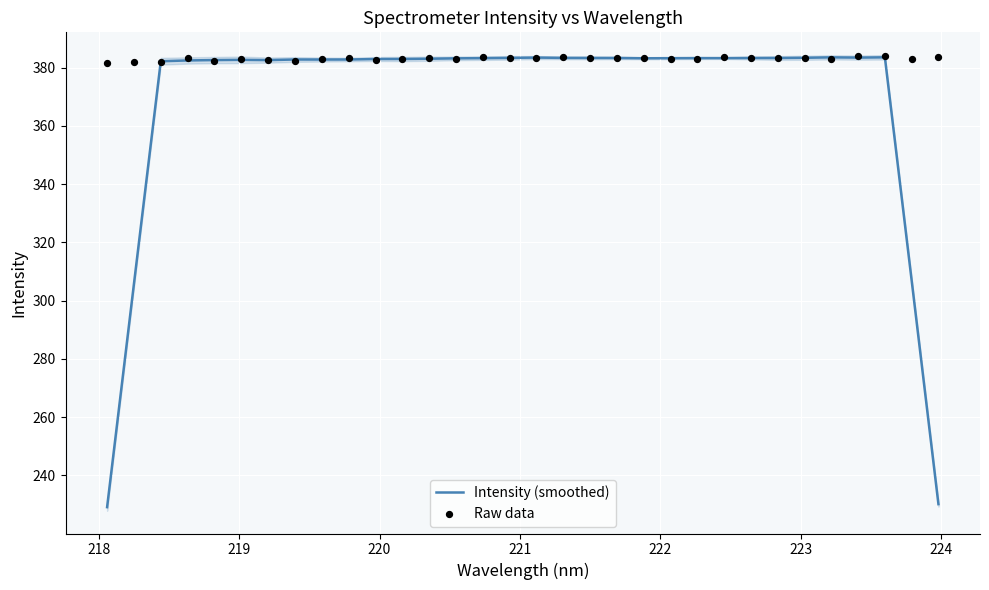

At how many categories does at least one series exceed 231?

32